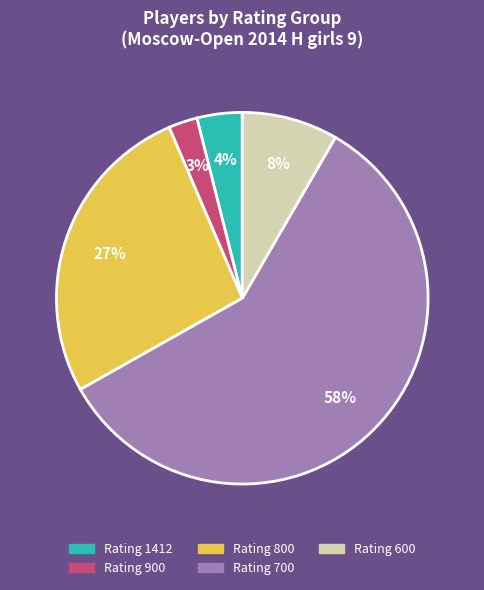

To the nearest percent, what is the average slice percentage?

20%